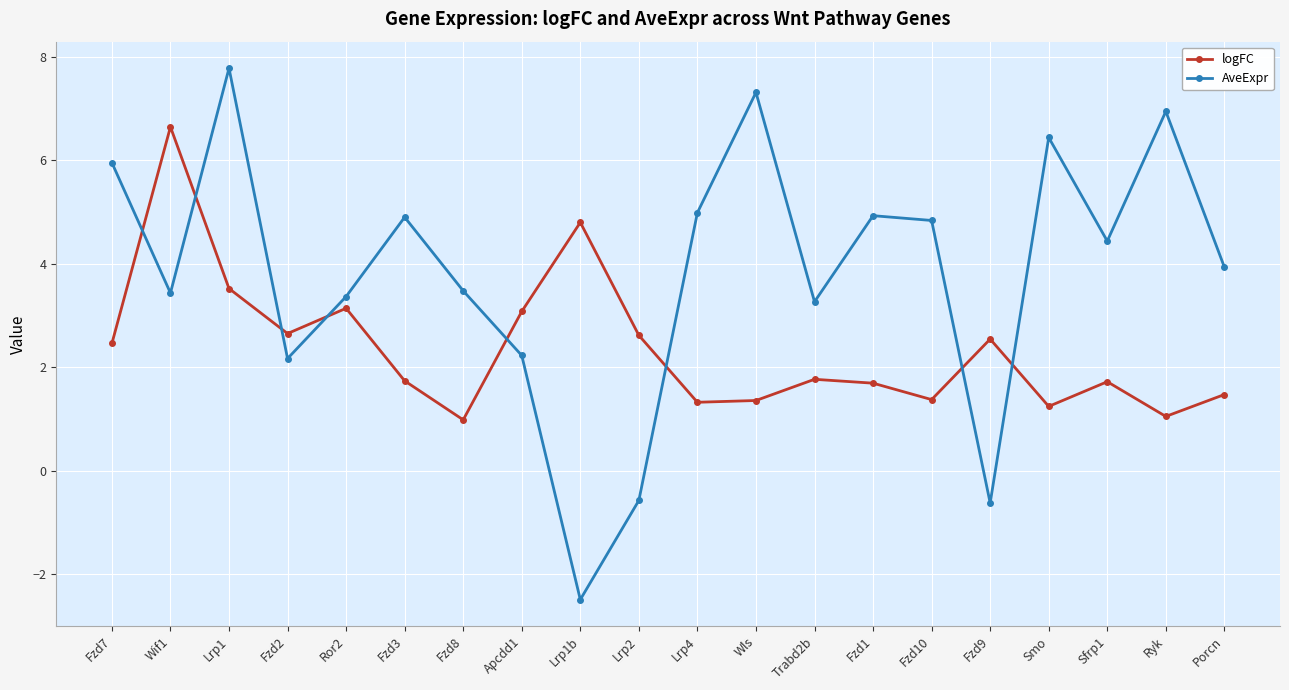

True or false: logFC has a value of 2.1 at Wif1.

False